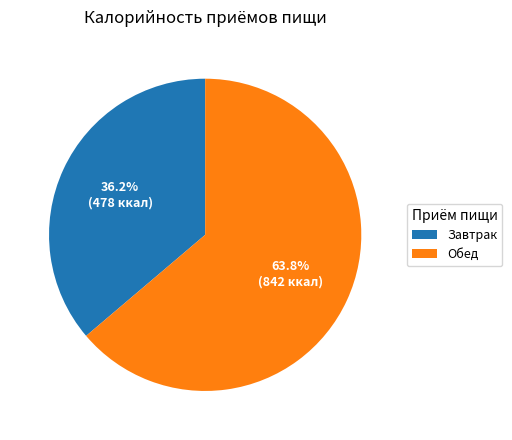

What percentage is the Завтрак slice, to the nearest percent?

36%